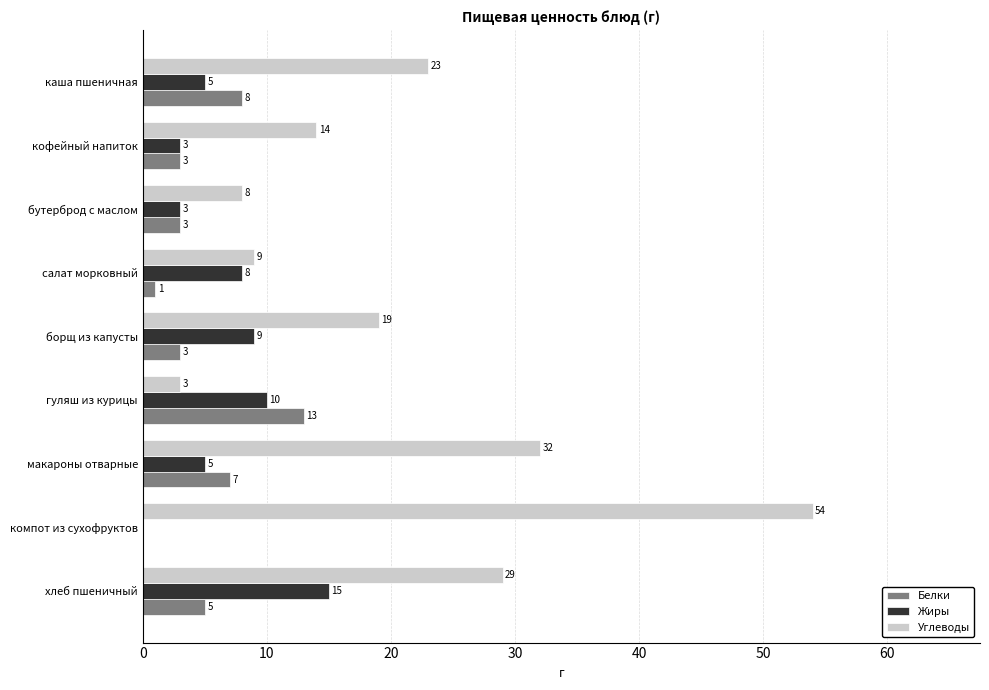

What is the sum of the Белки values at бутерброд с маслом and макароны отварные?

10